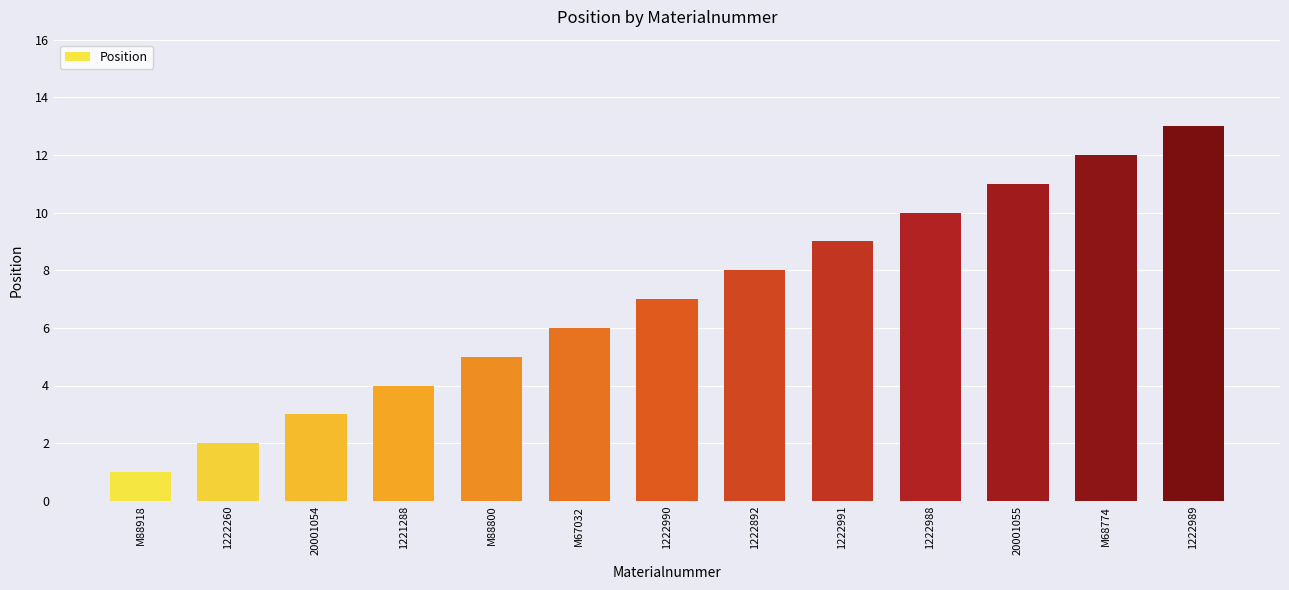

What value does the data have at 1222990?

7